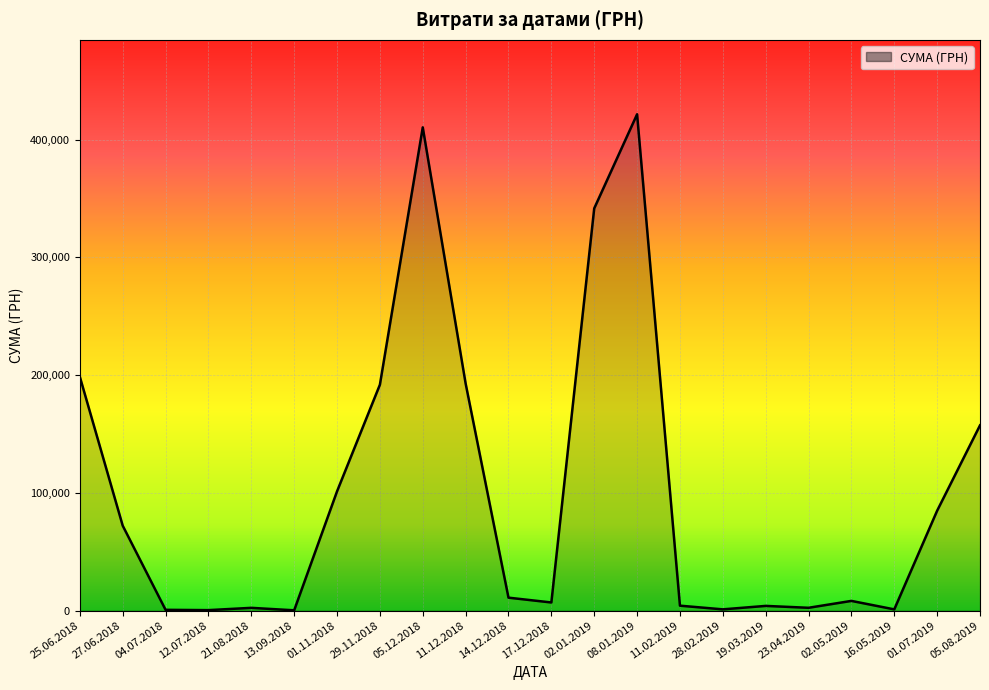

What is the difference between the maximum and minimum values?

421249.0